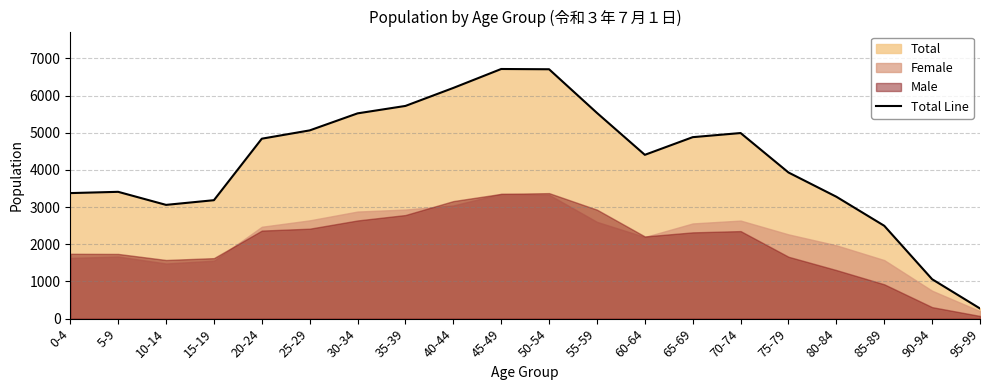

How many lines are shown in the chart?

1